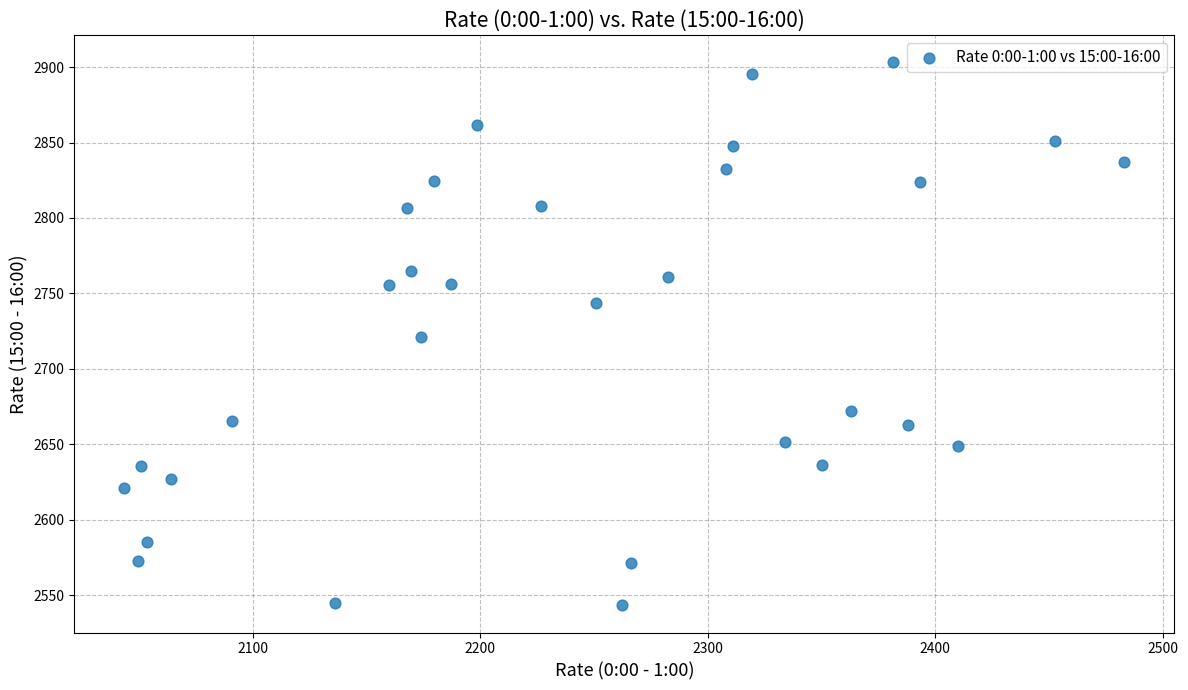

What is the range of Y values (max minus min)?

359.7